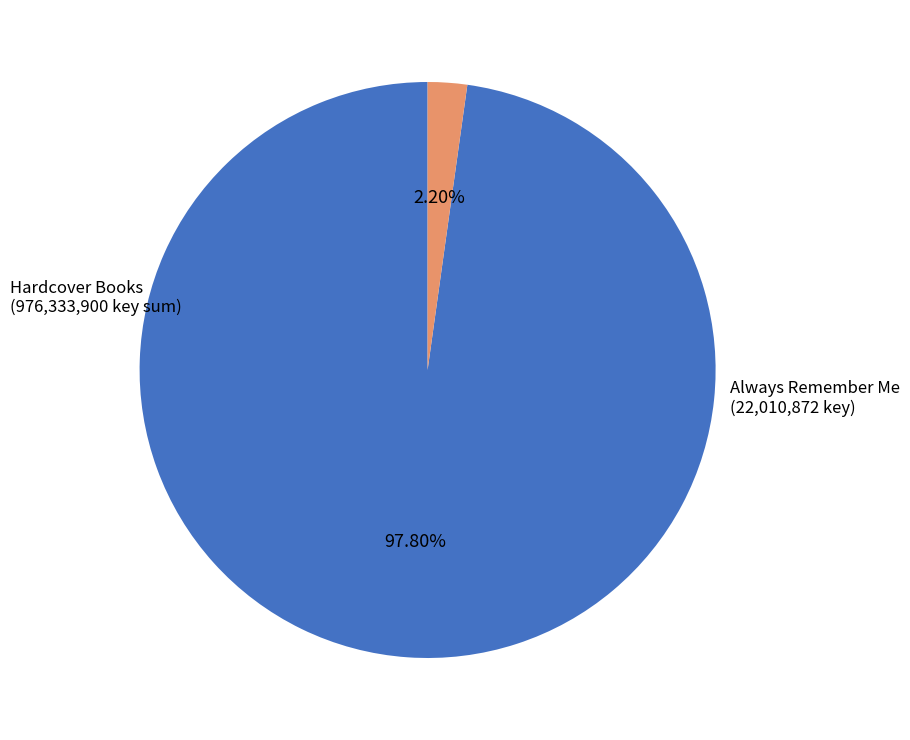

Is there any slice that represents more than half of the pie?

Yes